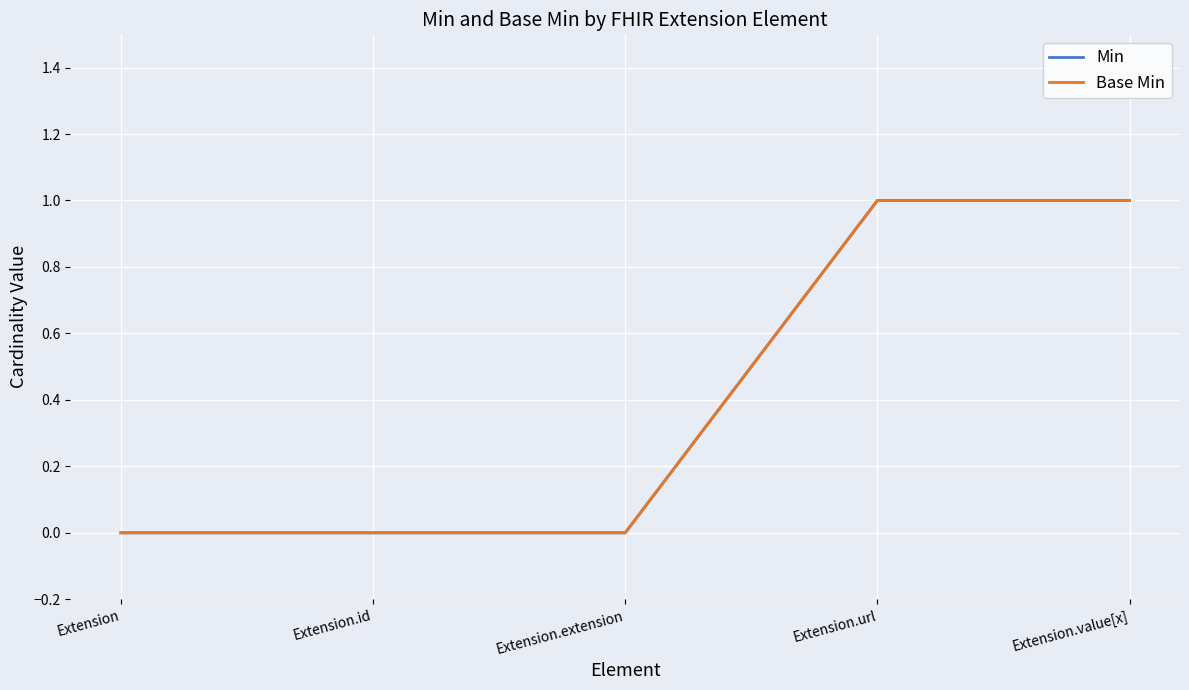

How many lines are shown in the chart?

2